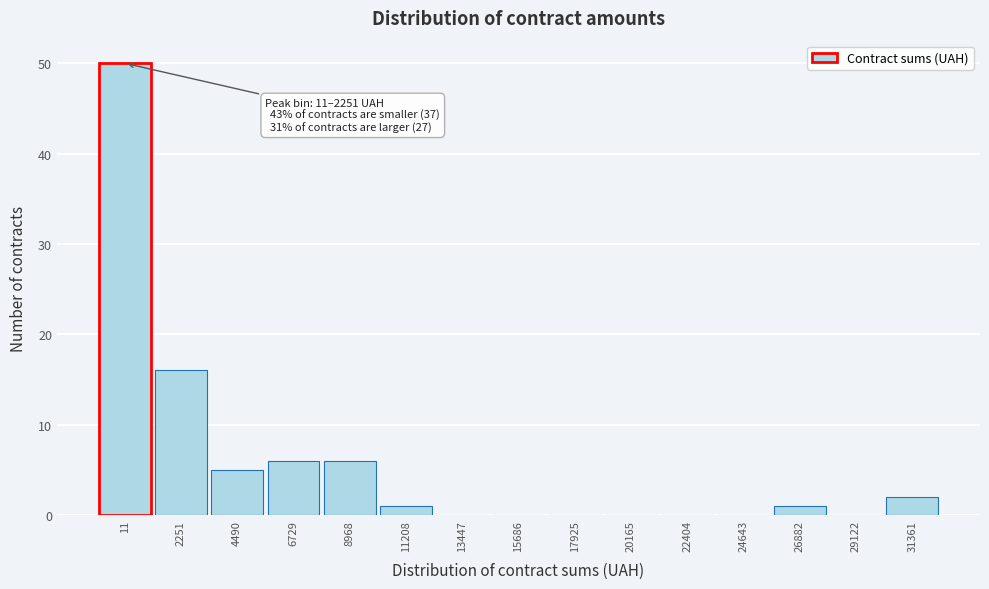

Reading left to right, list all the values displayed in this chart.

11=50	2251=16	4490=5	6729=6	8968=6	11208=1	13447=0	15686=0	17925=0	20165=0	22404=0	24643=0	26882=1	29122=0	31361=2